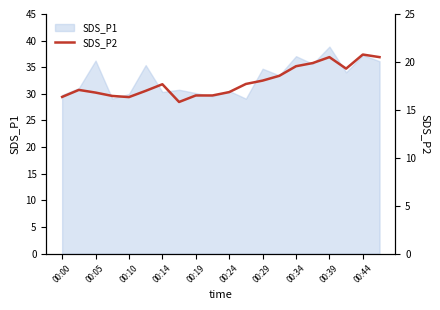

Does the chart display data point markers on the line(s)?

No